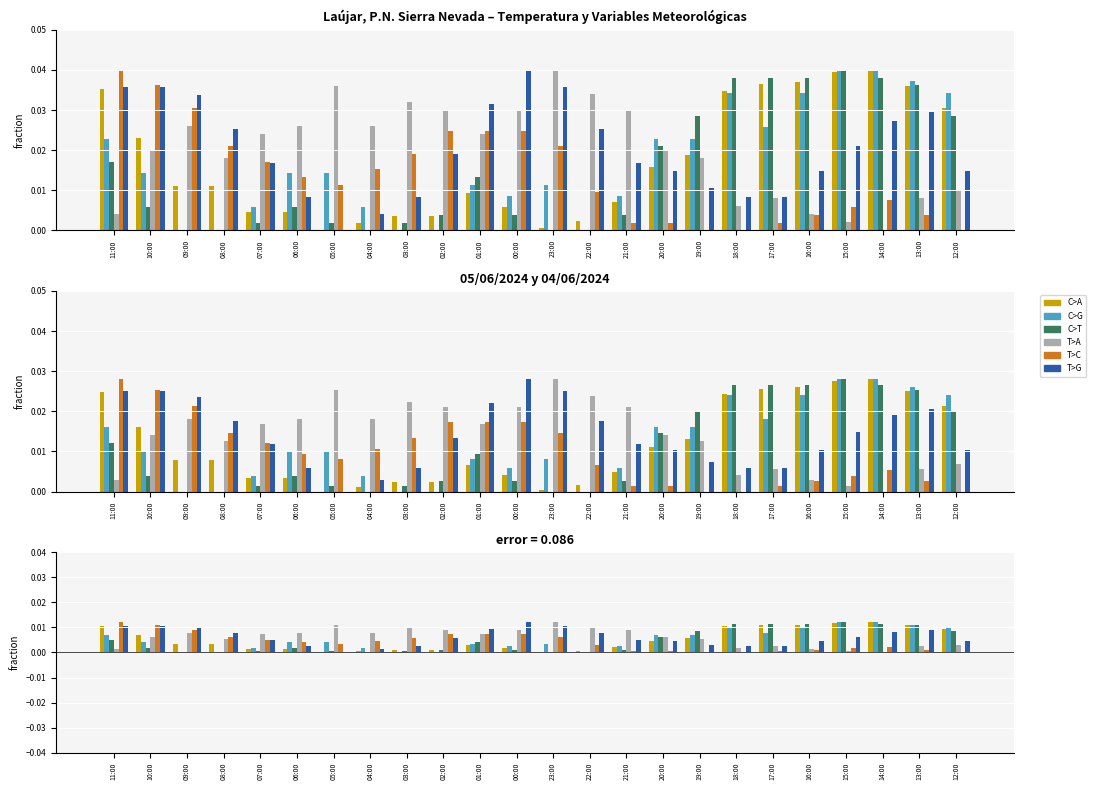

Where is Racha (km/h) nearest to the value 0?

09:00